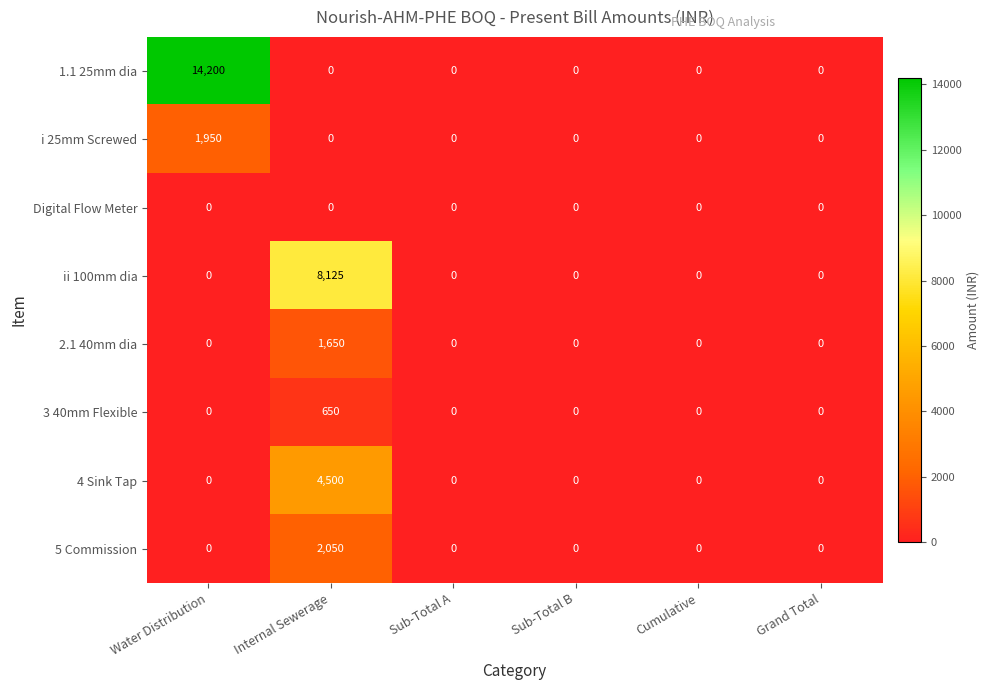

Which series has the widest spread of values?

1.1 25mm dia